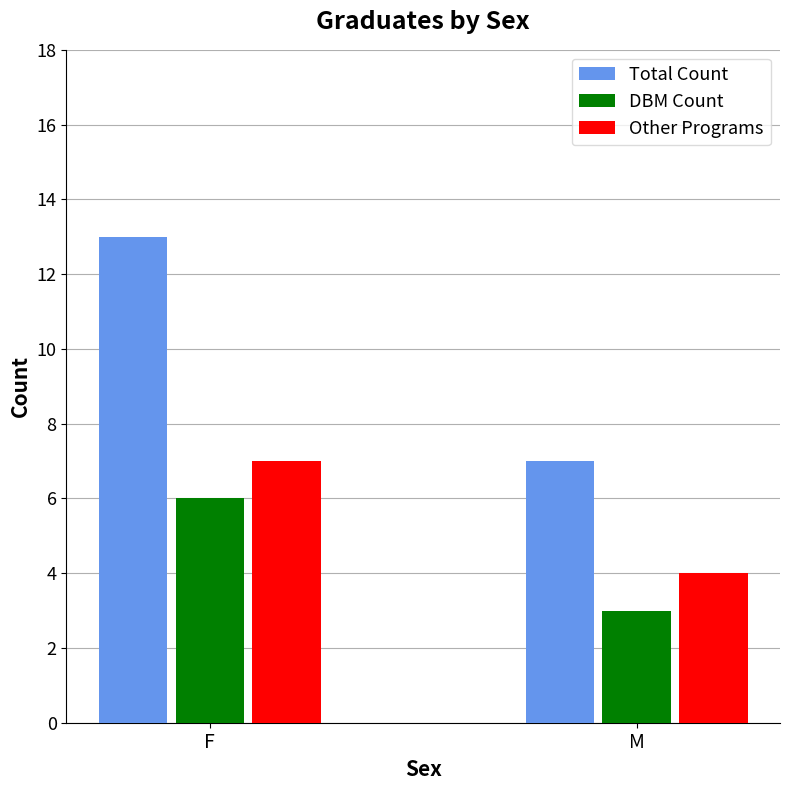

Does the chart contain stacked bars?

No